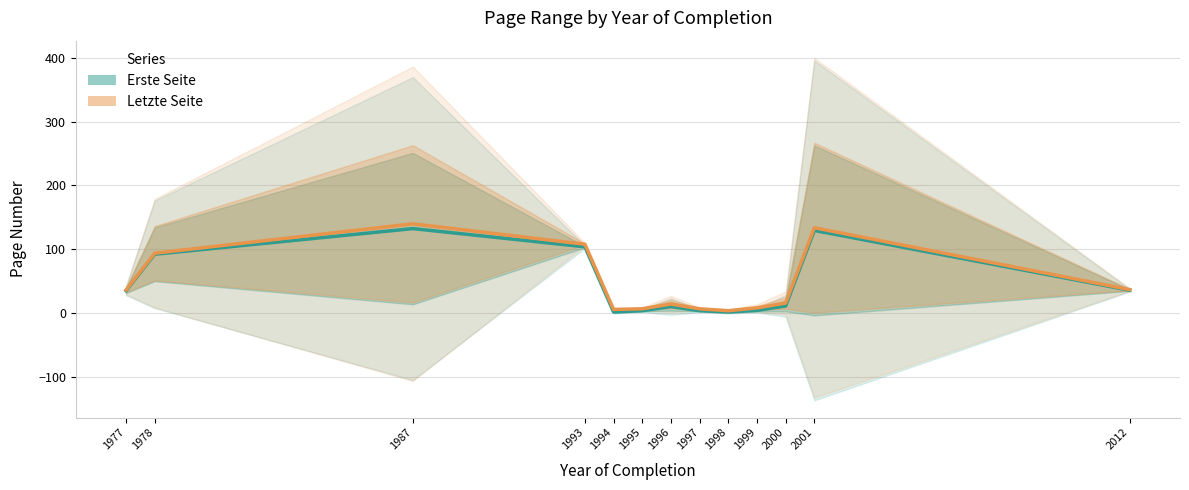

The Letzte Seite series shows 27.7 at 2000. True or false?

False